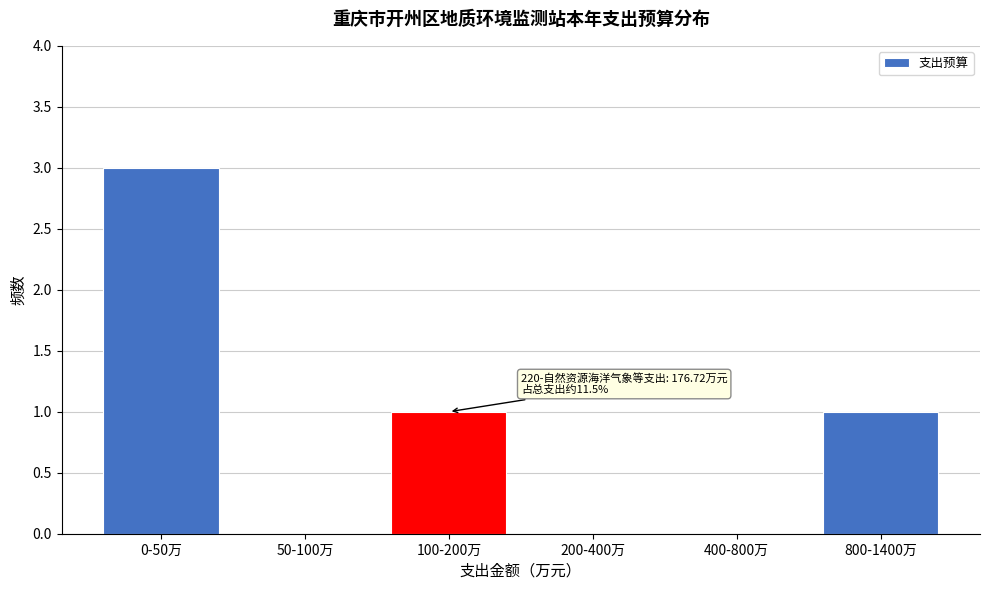

Reading left to right, what are all the values shown in this chart?

0-50万=3	50-100万=0	100-200万=1	200-400万=0	400-800万=0	800-1400万=1